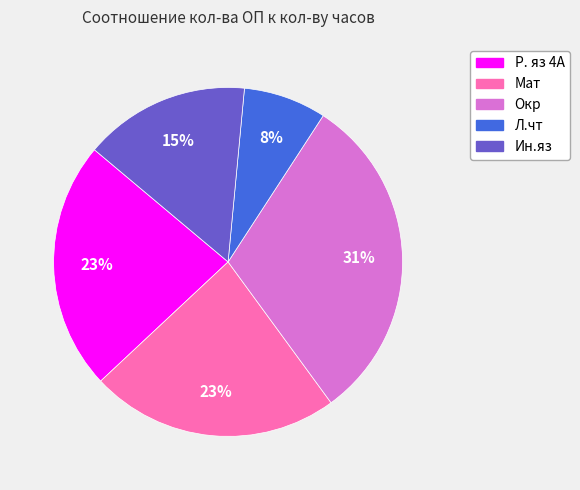

Between Ин.яз and Окр, which is larger?

Окр